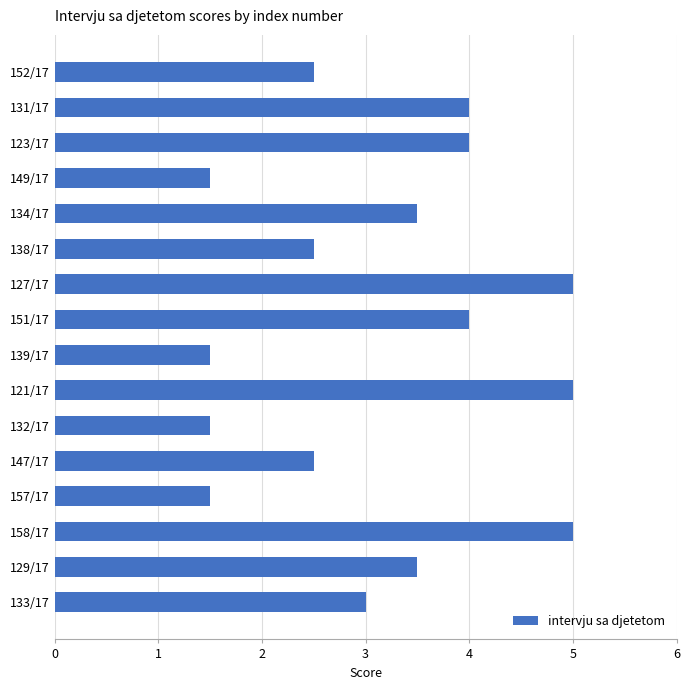

Does the chart contain stacked bars?

No